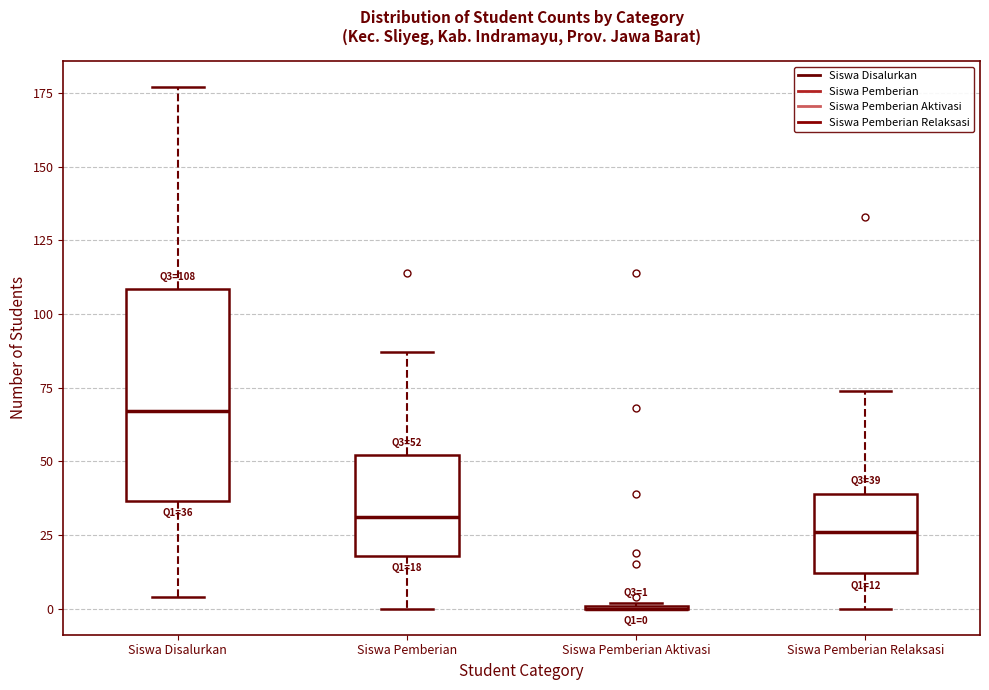

Which box is the tallest, from its lower edge to its upper edge?

Siswa Disalurkan